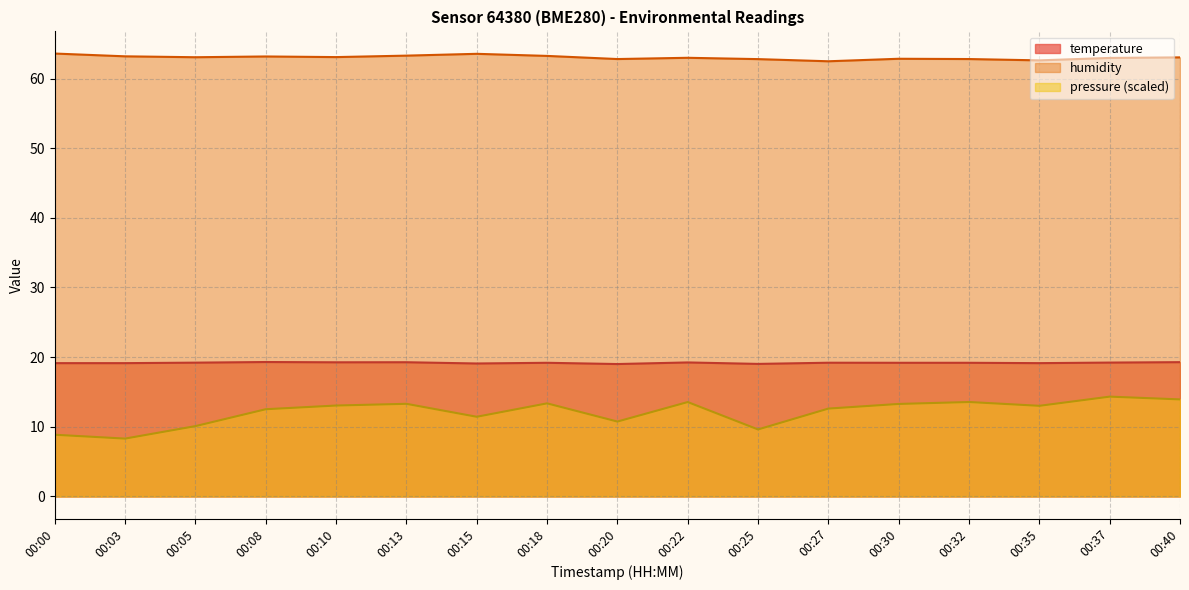

Which has a higher value, 00:35 or 00:40?

00:40